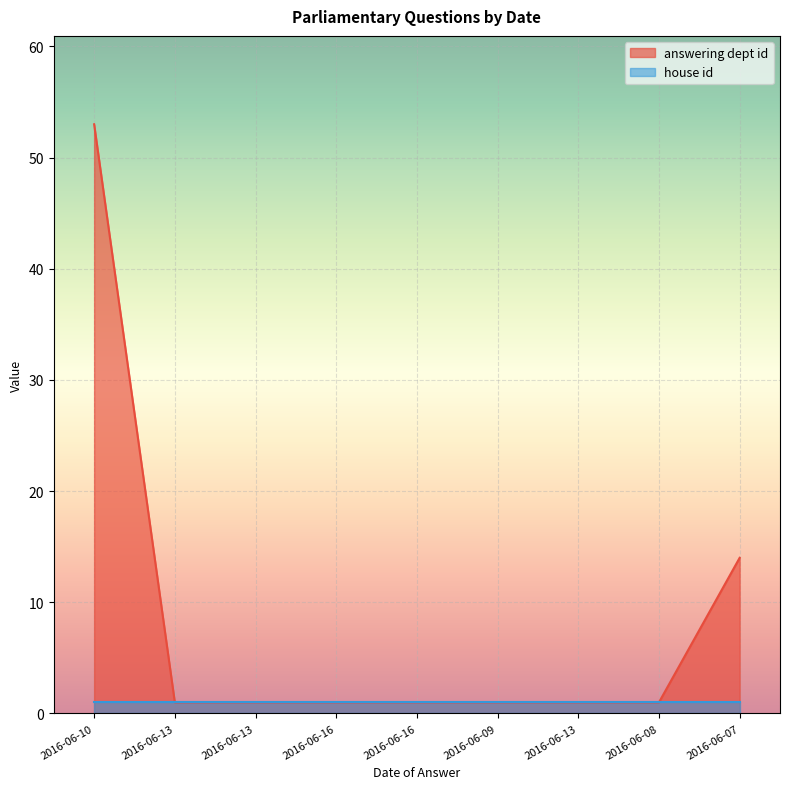

How many data points does each series have?

9